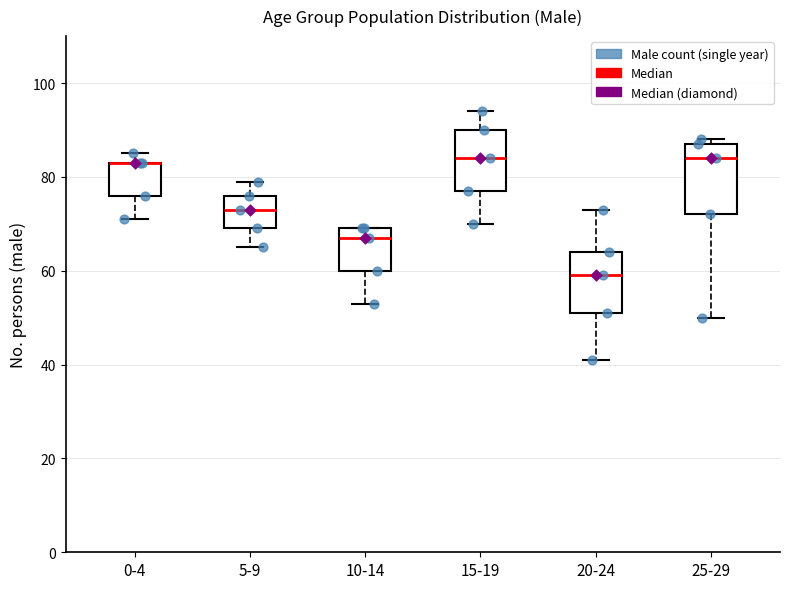

Where does the lower whisker of the box for 25-29 end on the y-axis? The values are not printed on the chart, so give them approximately, as read against the axis.

50